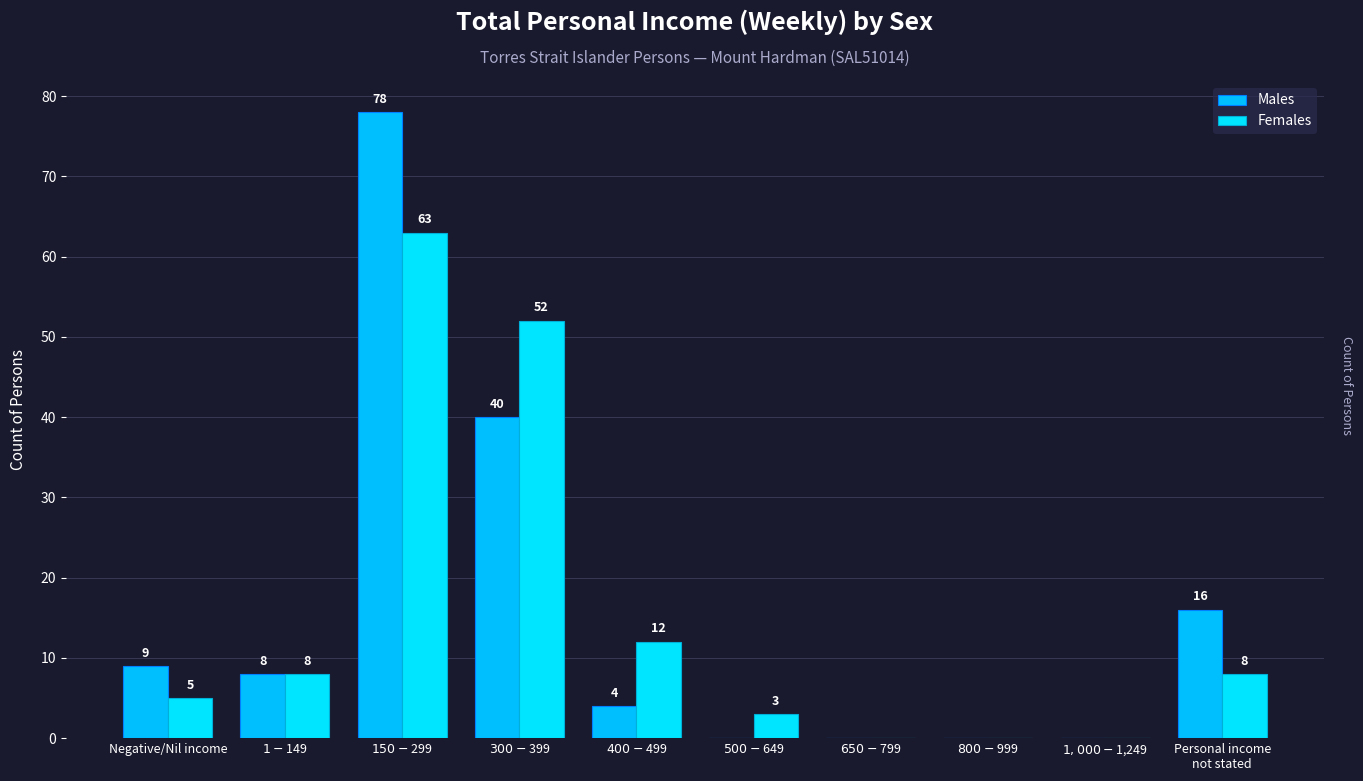

List the series in order of their peak value, lowest first.

Females, Males